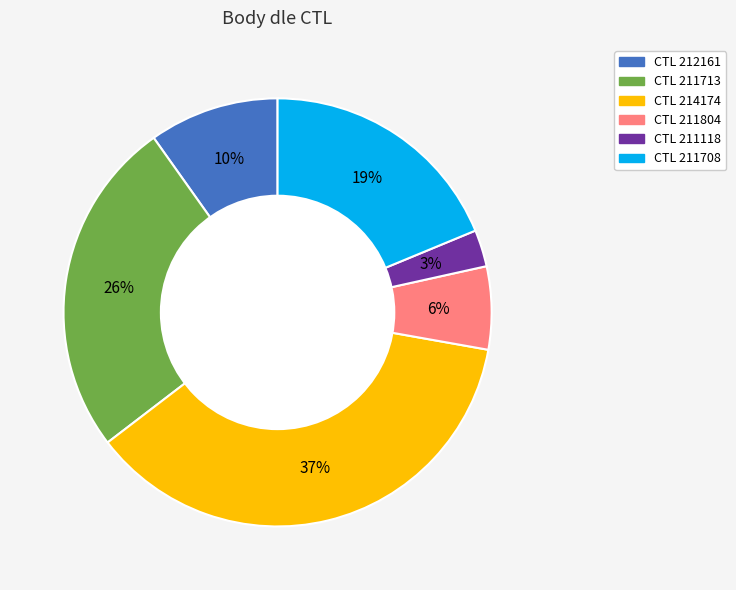

To the nearest percent, what is the average slice percentage?

17%